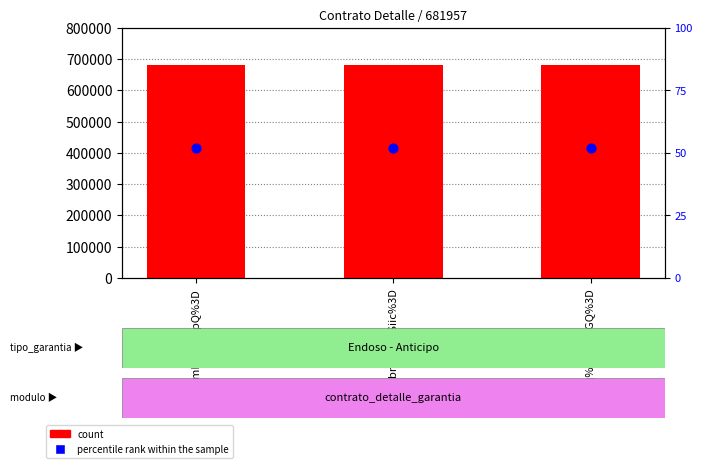

Which series reaches the maximum Y coordinate?

count